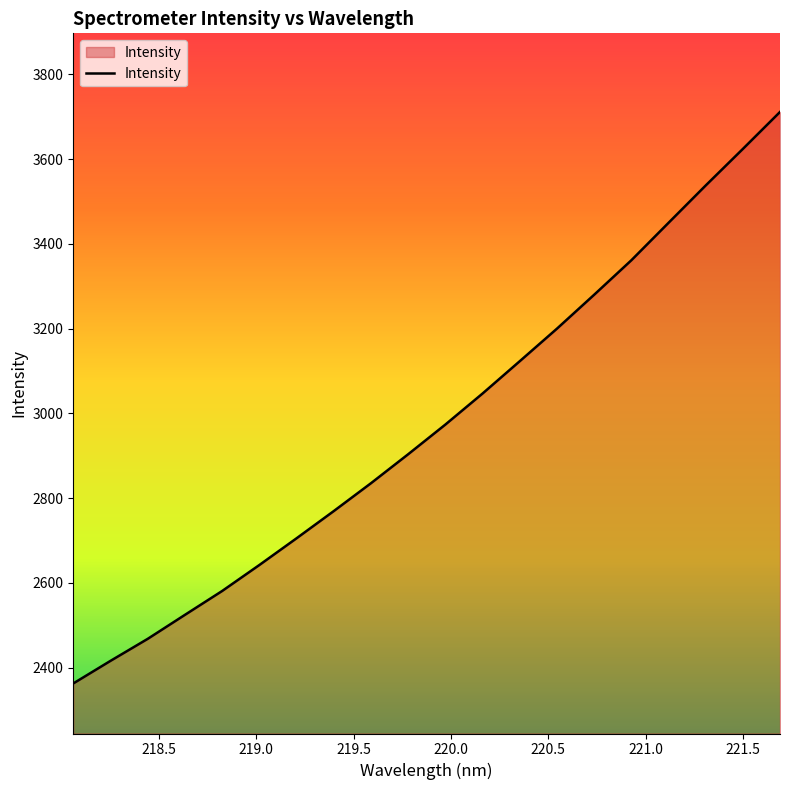

What is the smallest value displayed?

2362.6